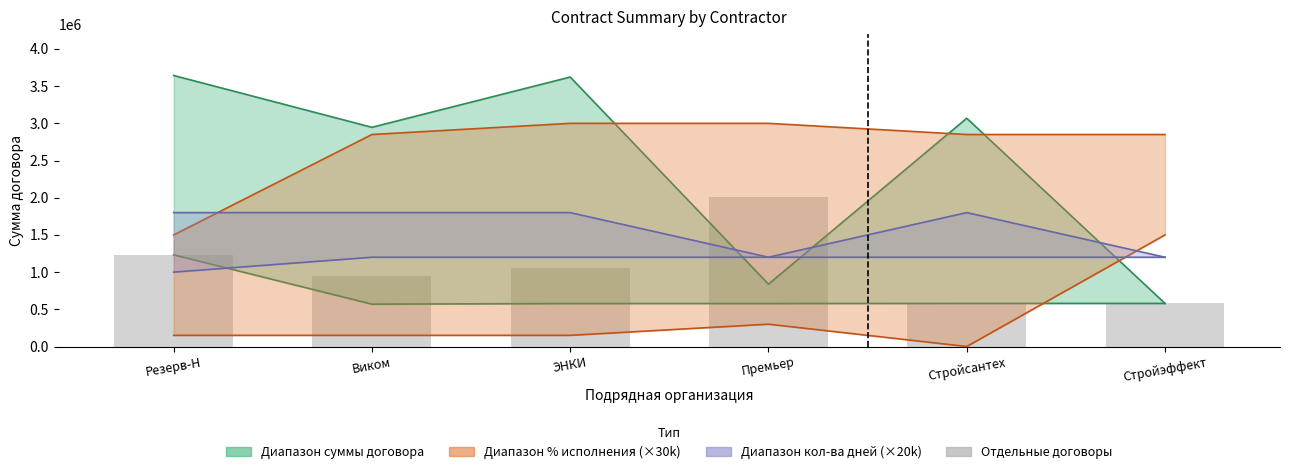

What is the difference between the maximum and minimum values?

1433128.3